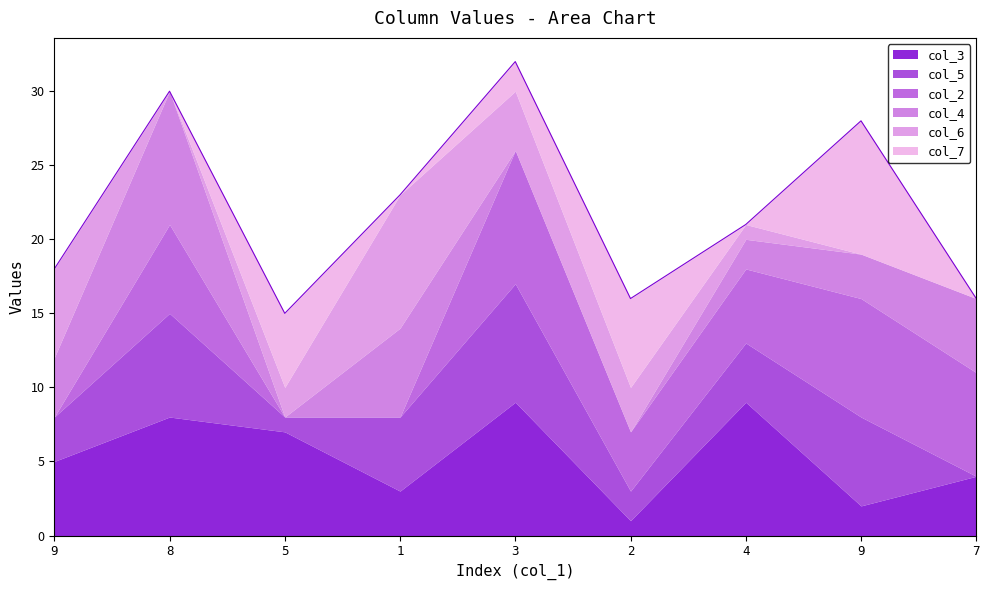

The value of col_4 at 5 is -5. True or false?

False